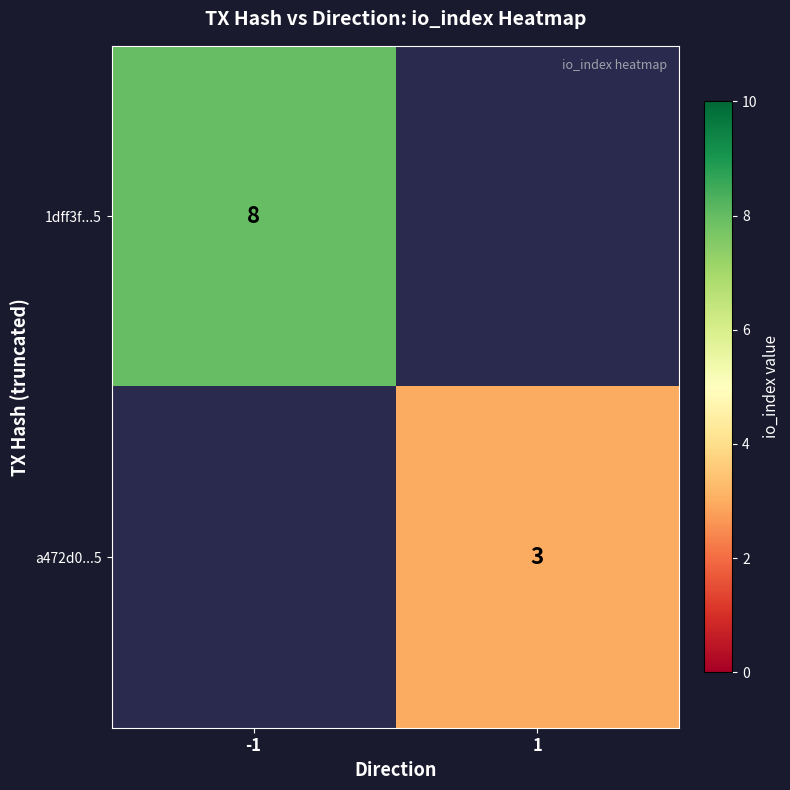

Is it true that a472d0...5 equals 3 at 1?

True